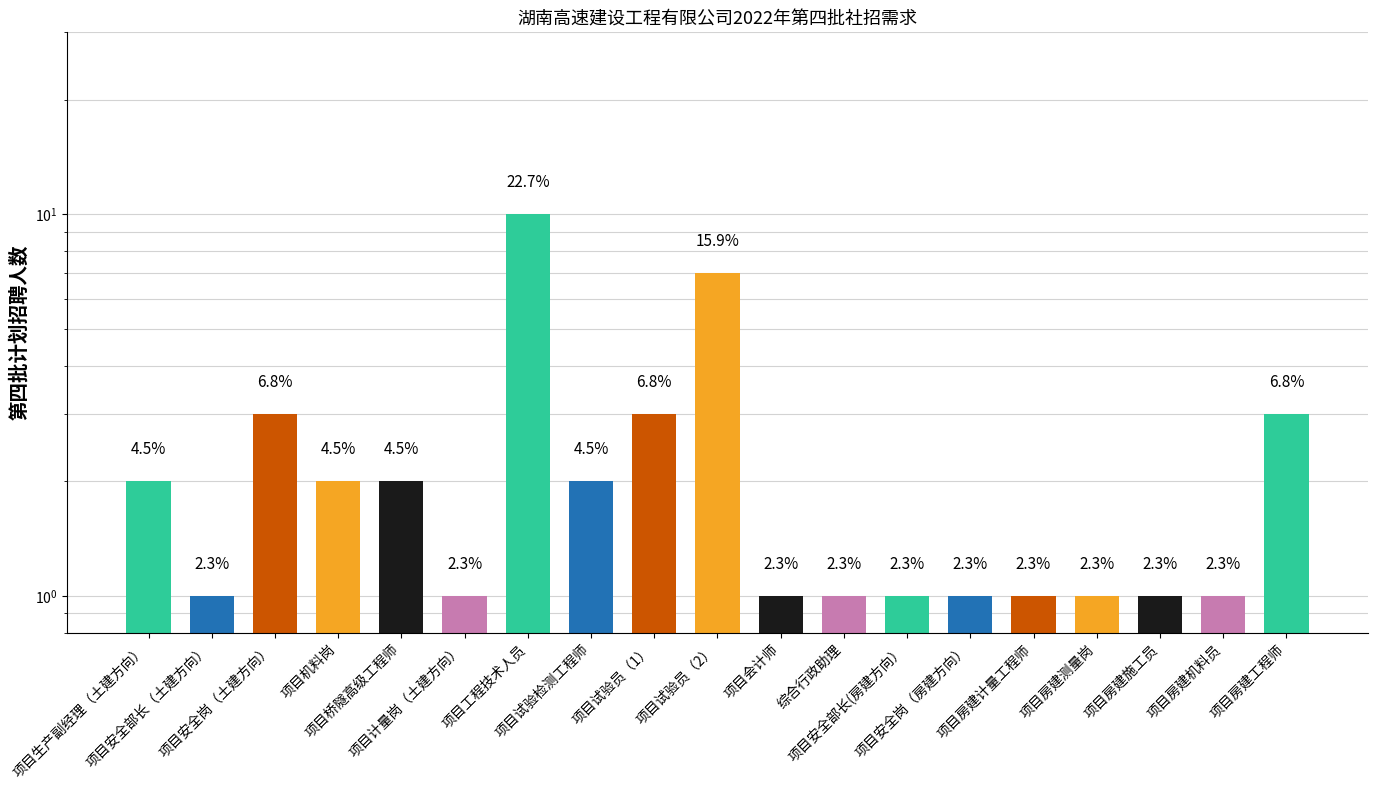

Read the value at 综合行政助理.

1